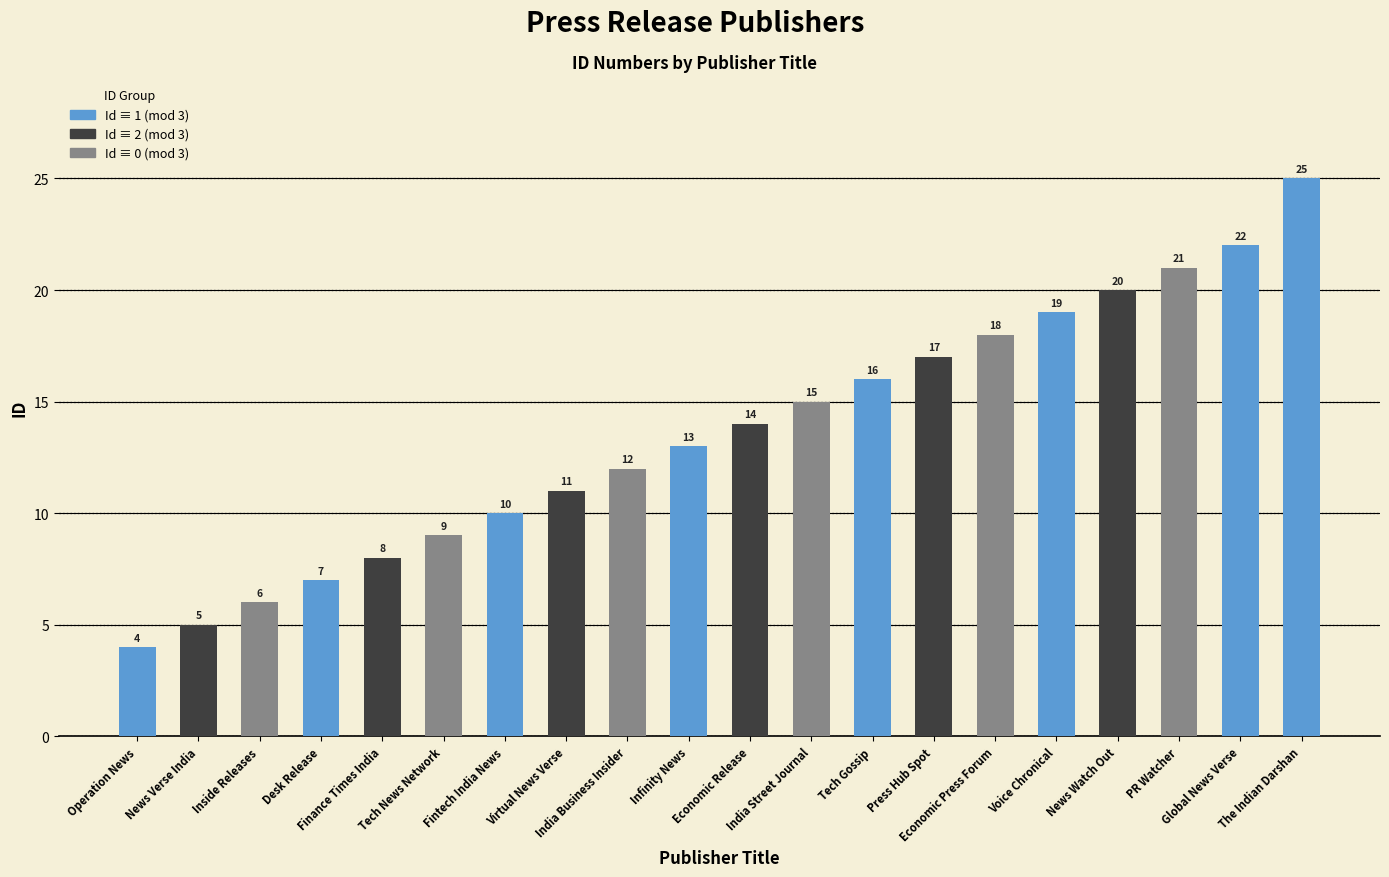

Reading right to left, transcribe all the data shown in this chart.

25	22	21	20	19	18	17	16	15	14	13	12	11	10	9	8	7	6	5	4